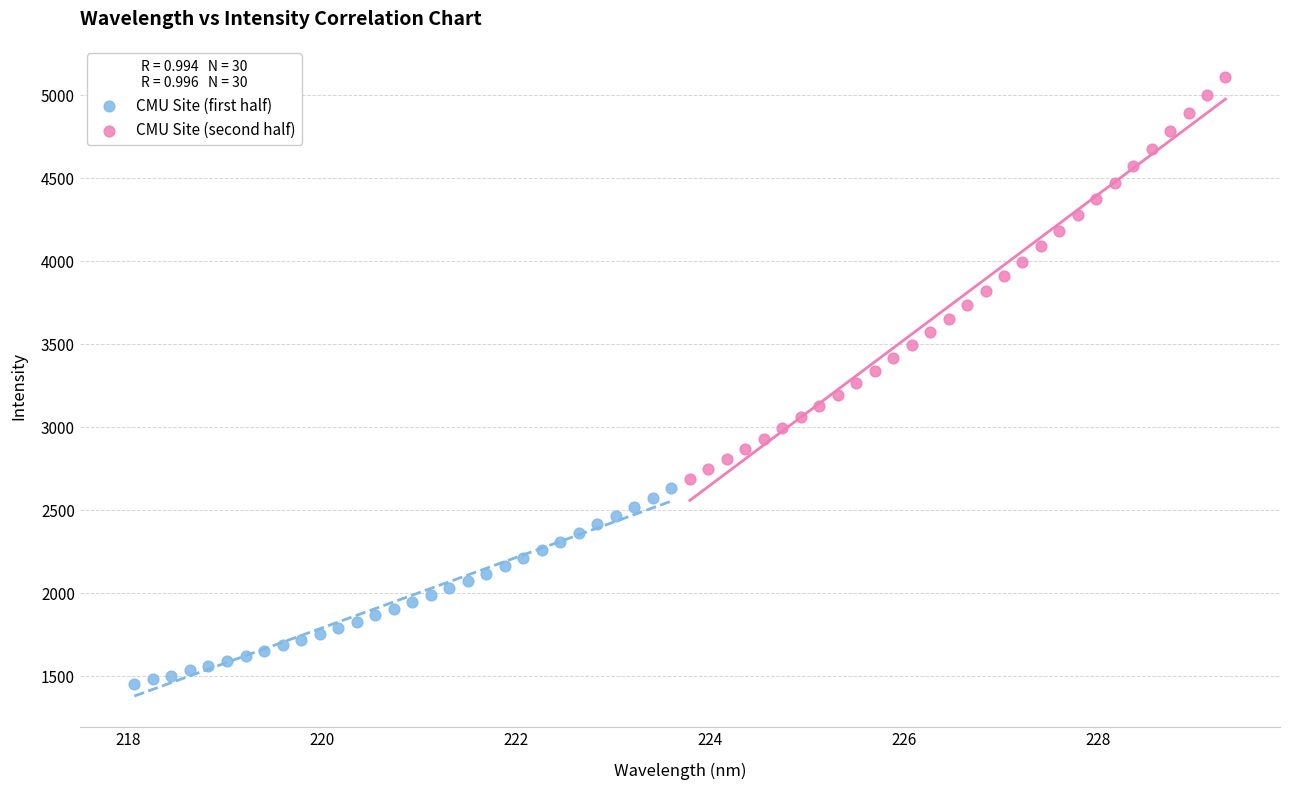

Which series has the largest Y range (max minus min)?

CMU Site (second half)